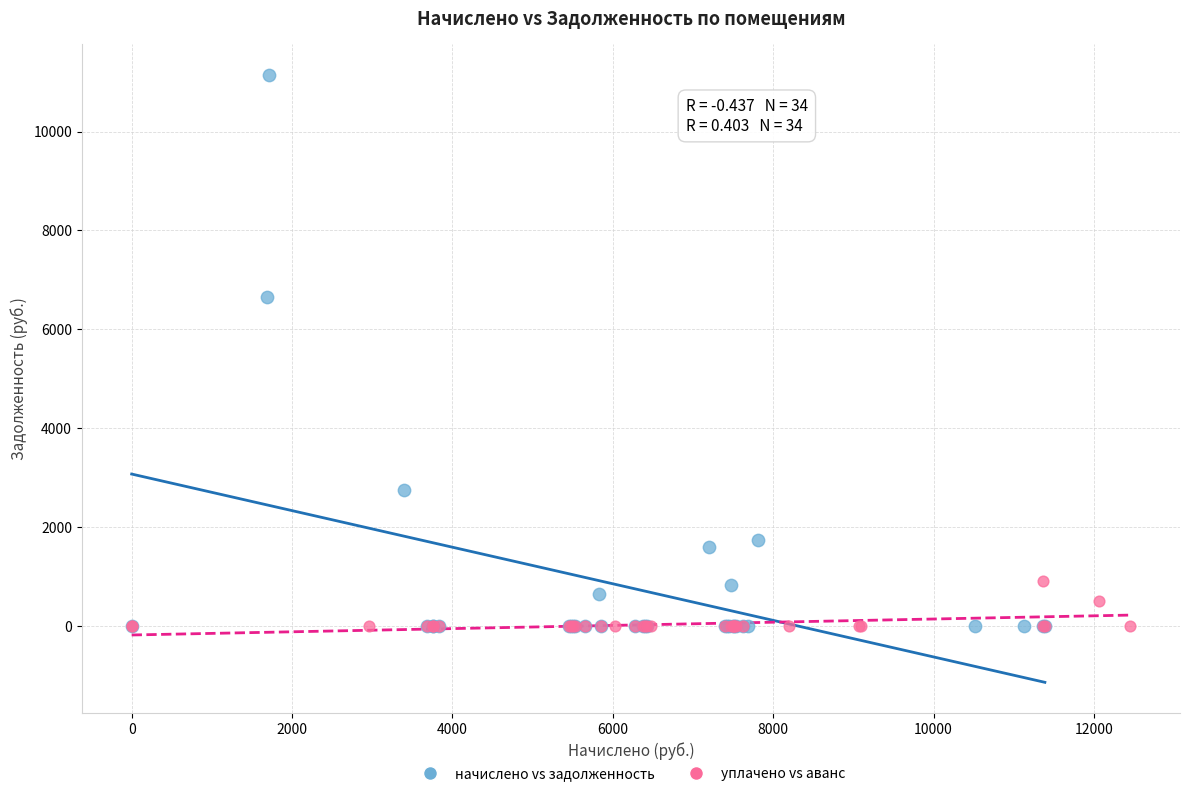

Which series contains the highest Y value?

начислено vs задолженность